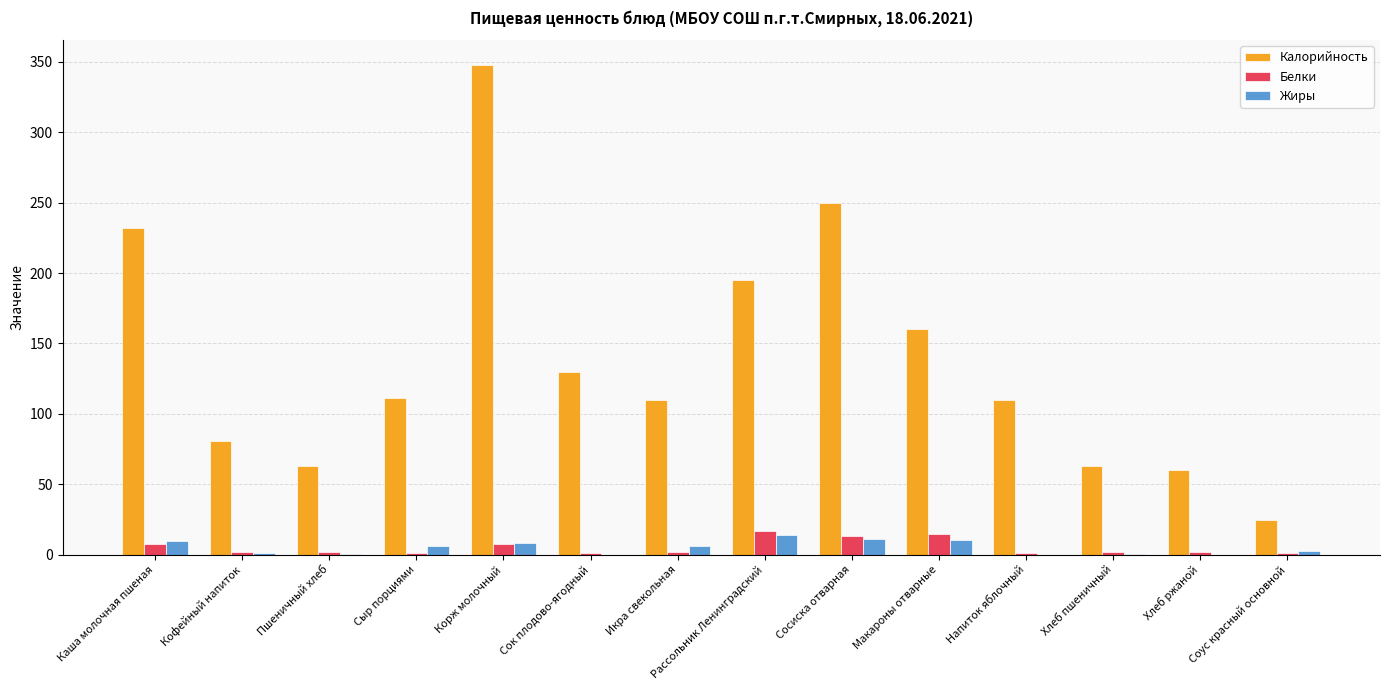

Does the chart contain stacked bars?

No